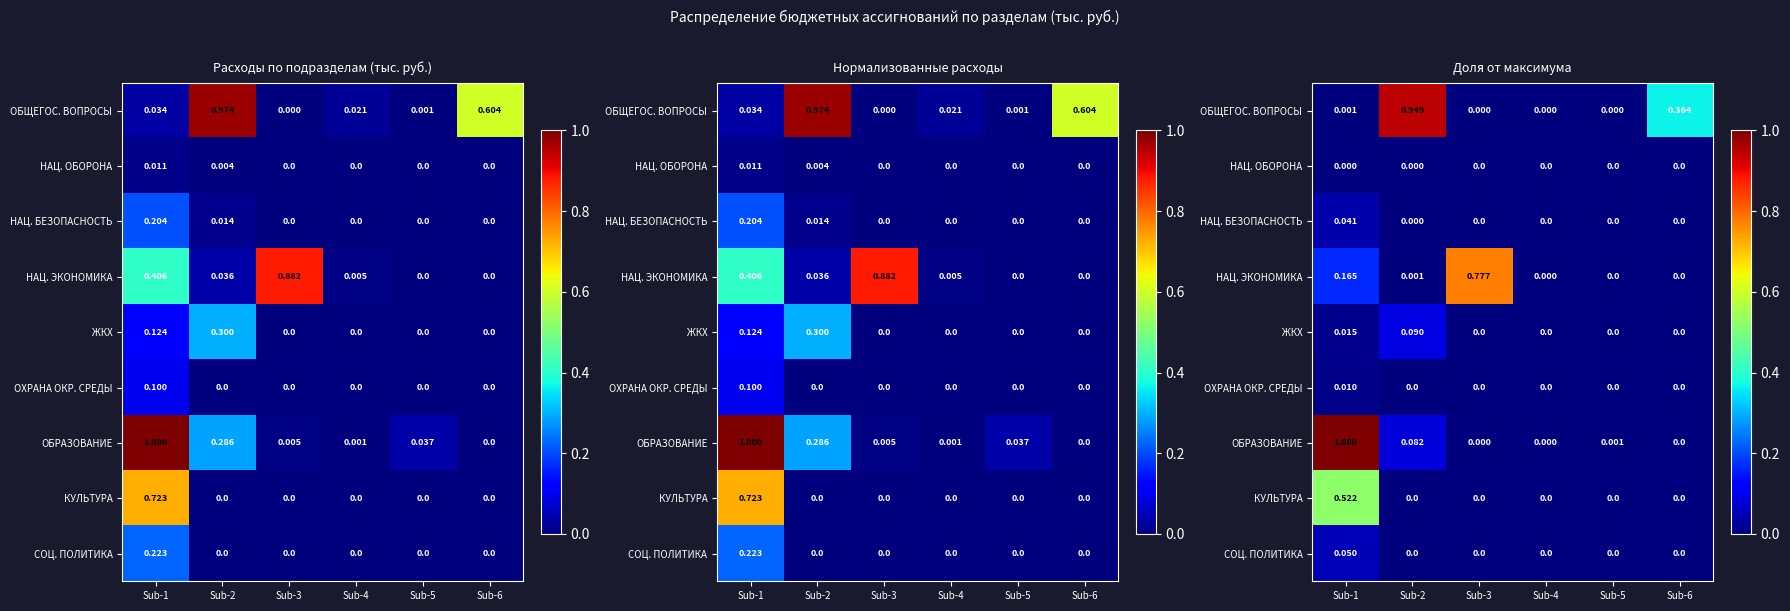

What is the difference between the highest and lowest values at Sub-6?

0.4